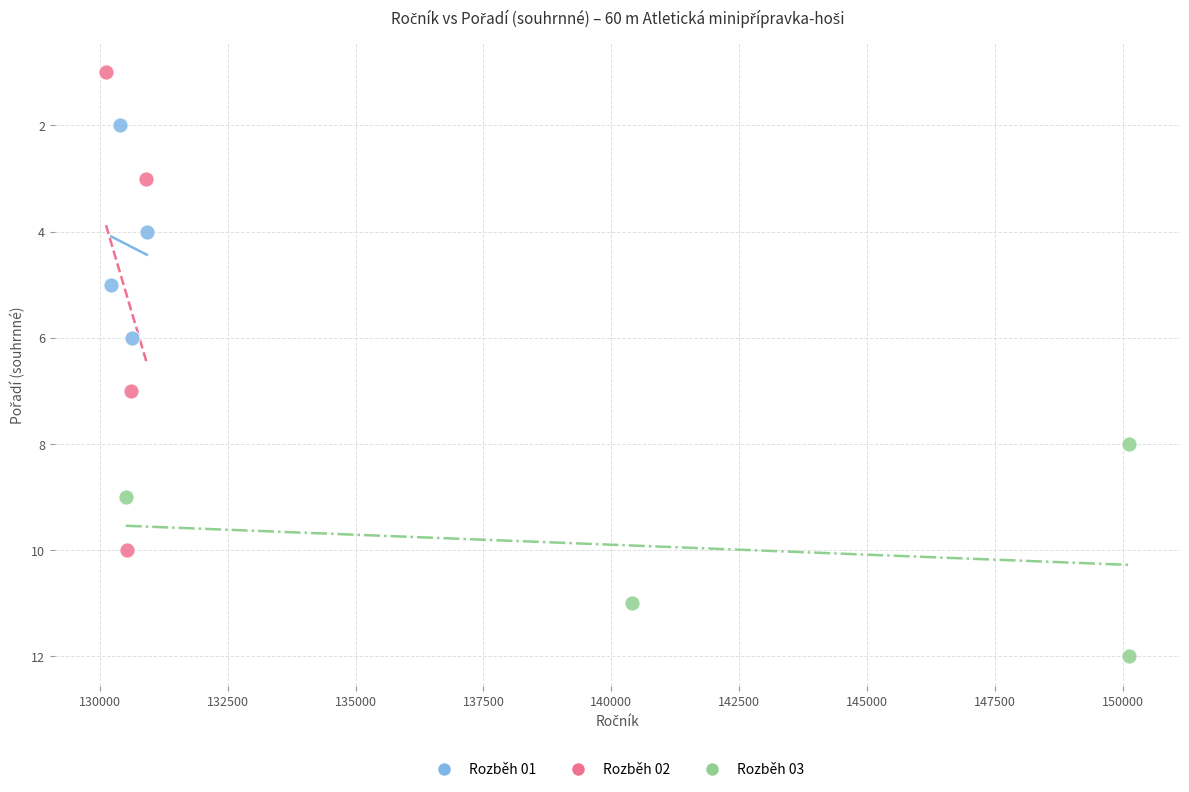

Which series has the largest Y range (max minus min)?

Rozběh 02